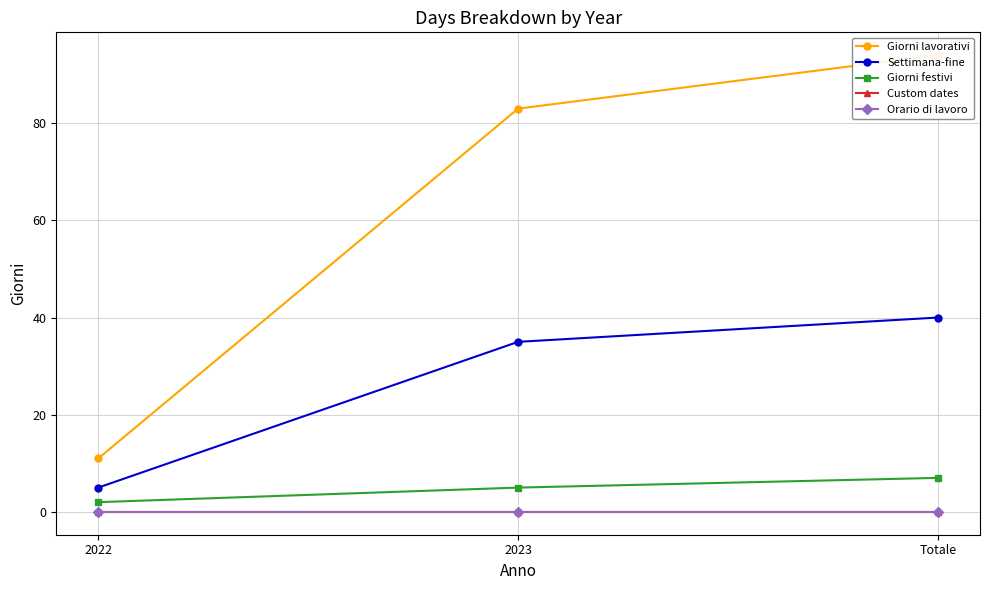

Between 2023 and Totale, which series saw the biggest shift?

Giorni lavorativi